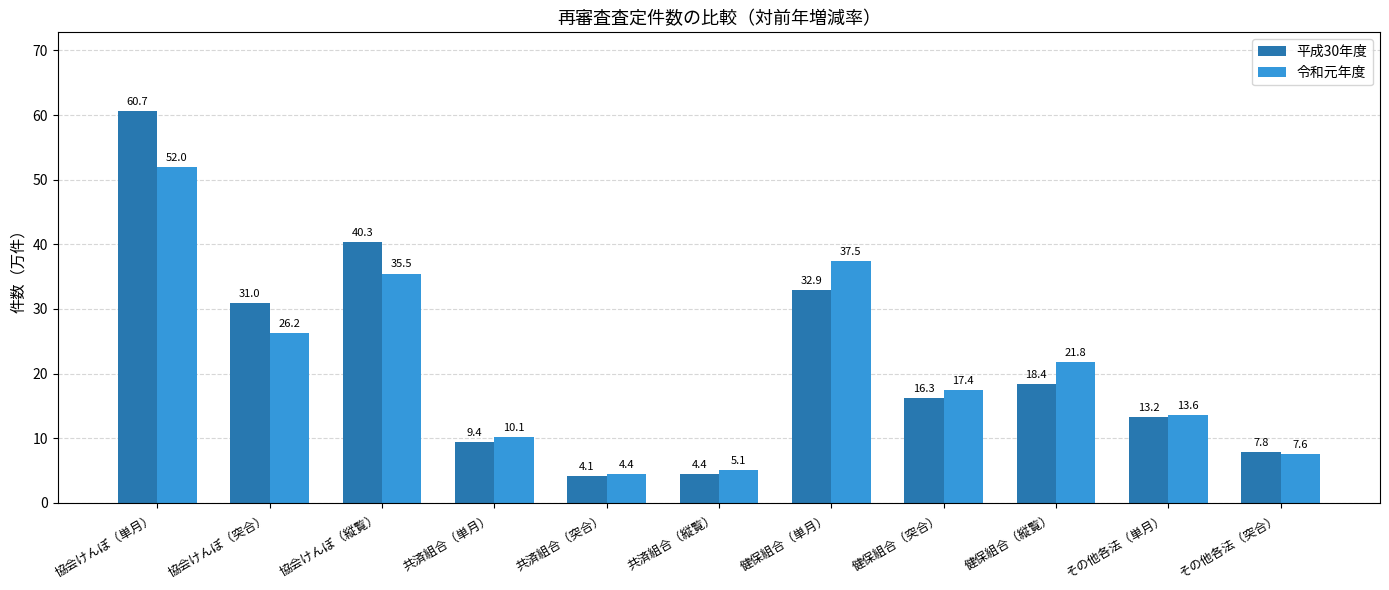

Which series has the largest total across all categories?

平成30年度